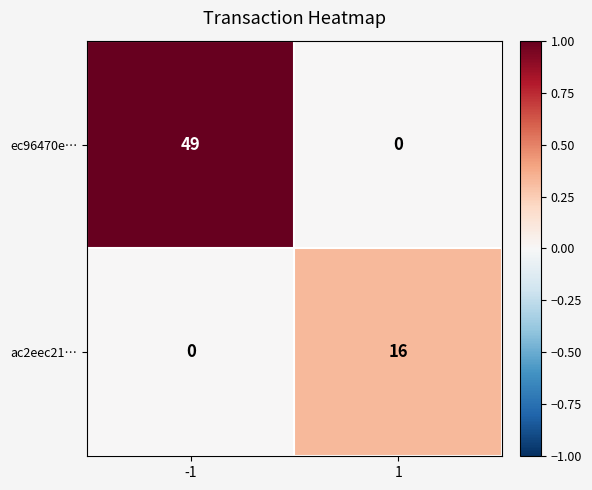

What is the sum of the ac2eec21… values at 1 and -1?

16